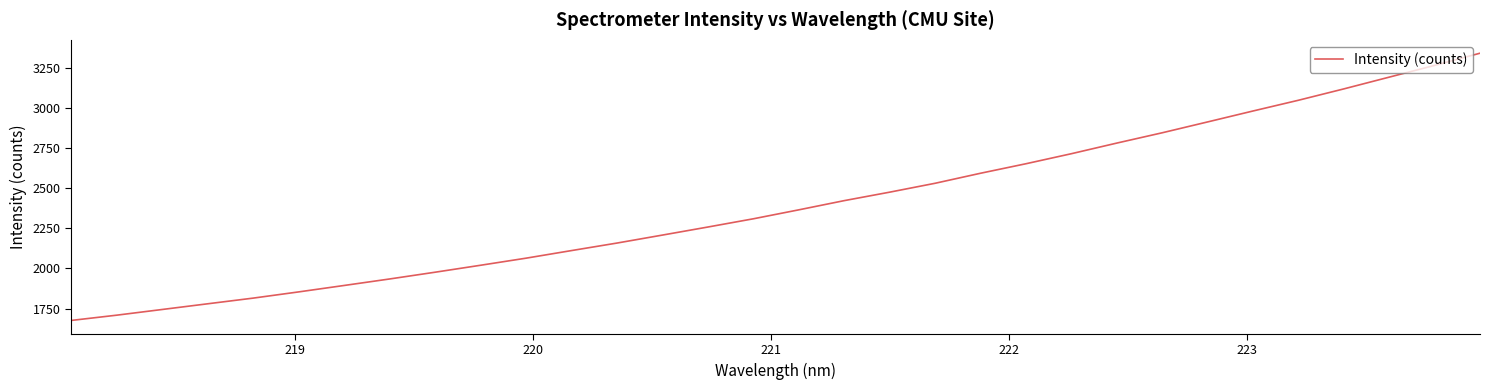

What is the greatest value displayed?

3344.0